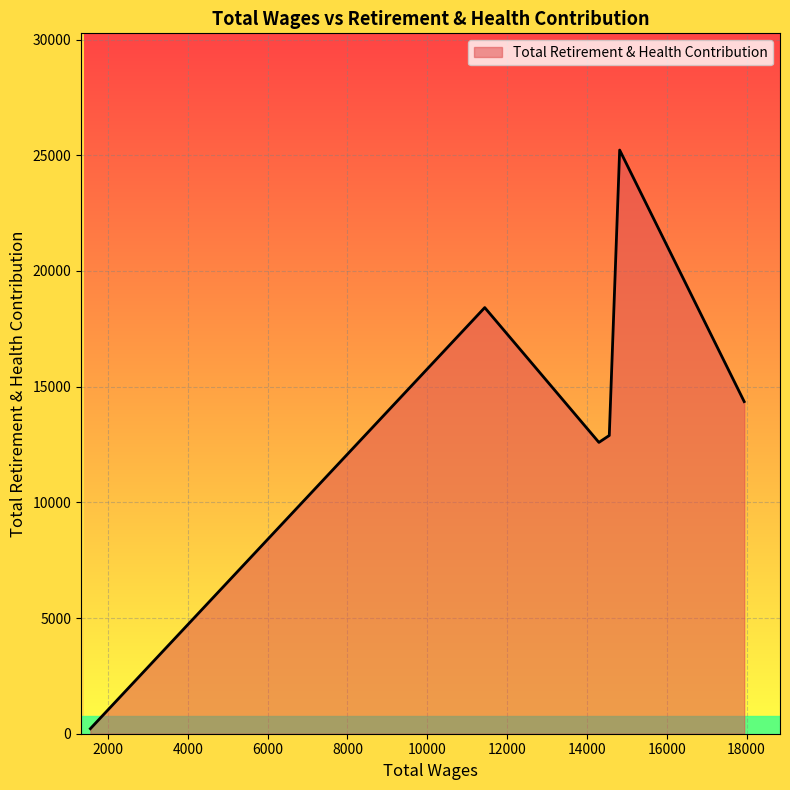

What is the average value?

13949